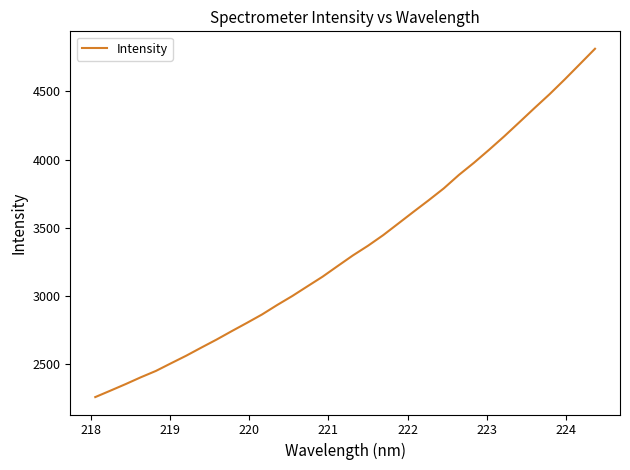

What is the smallest value displayed?

2257.6